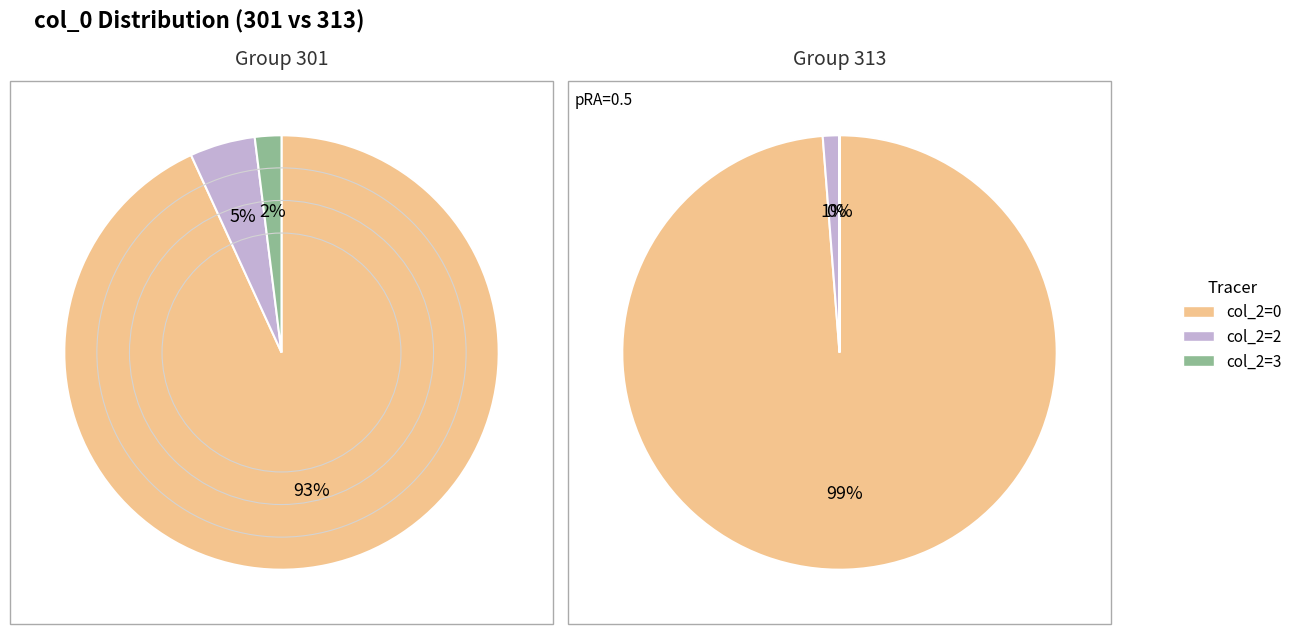

Is there a majority slice in this chart?

Yes